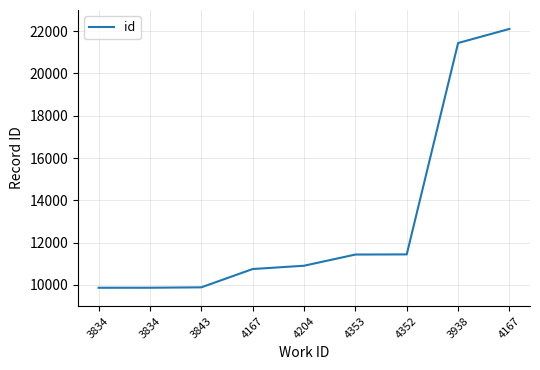

Does the chart display data point markers on the line(s)?

No